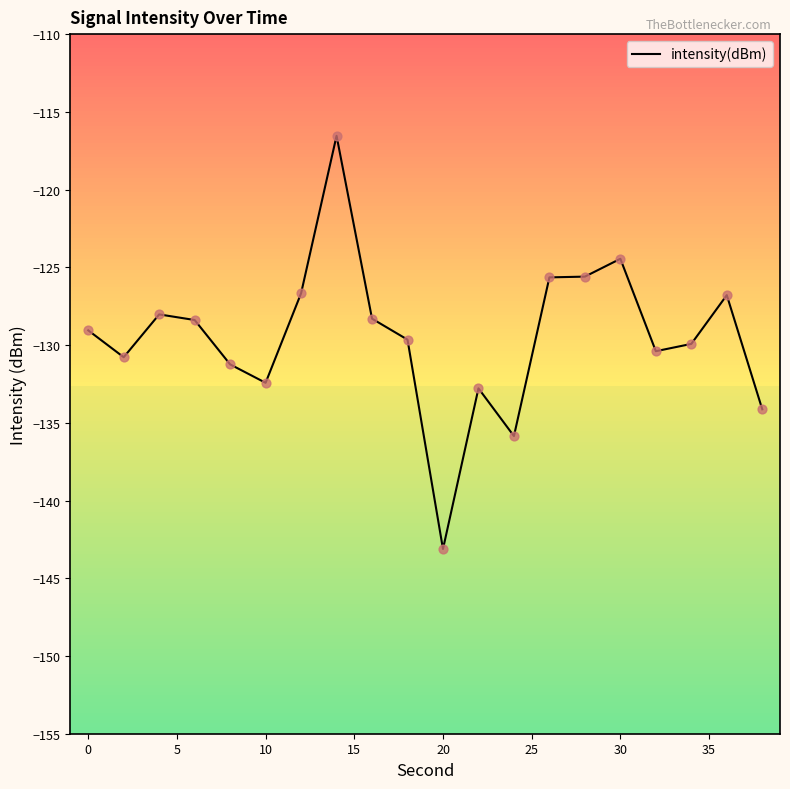

What is the greatest value displayed?

-116.5